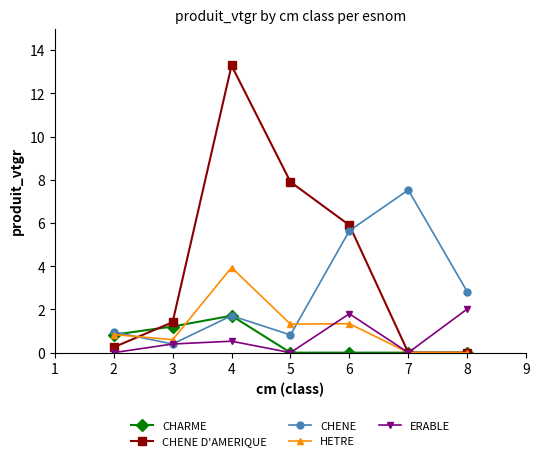

List the labels in order of CHENE value, smallest first.

3, 5, 2, 4, 8, 6, 7